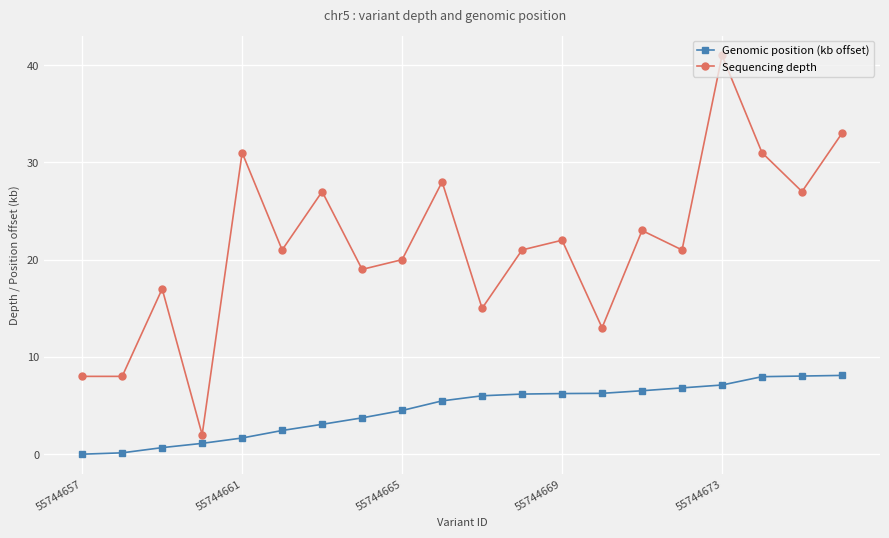

Rank the series by their maximum value, from highest to lowest.

Sequencing depth, Genomic position (kb offset)